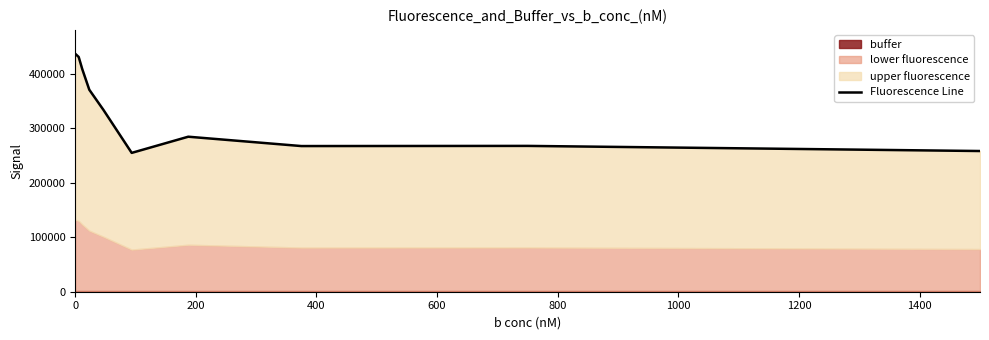

True or false: there are more than 2 points higher than both neighbors.

False